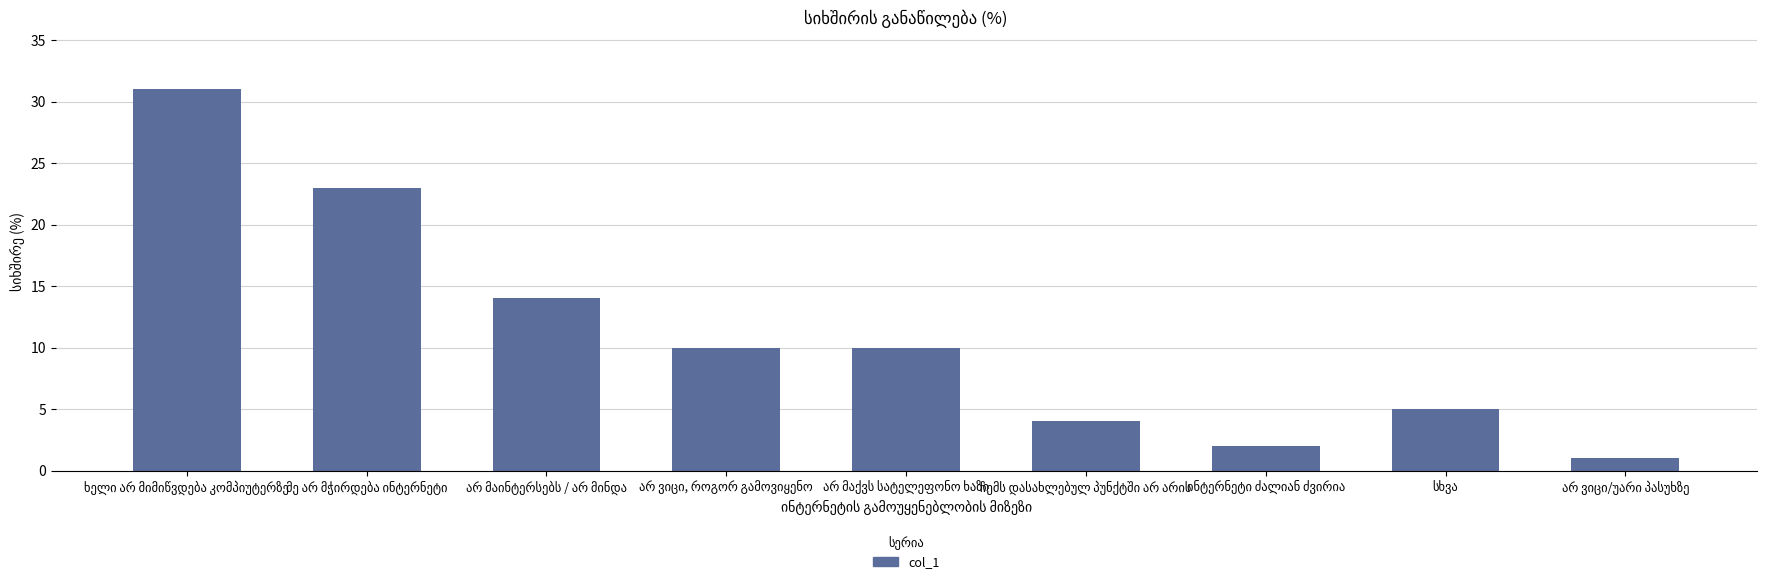

What is the value of the 3rd bar from the left?

14